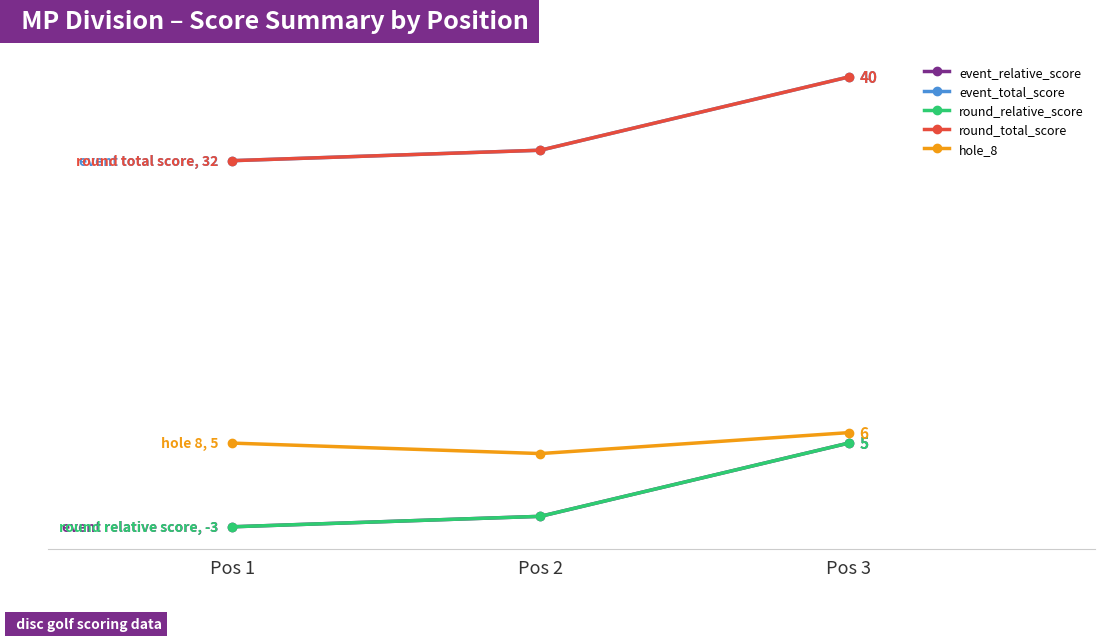

Which series has the widest spread of values?

event_relative_score